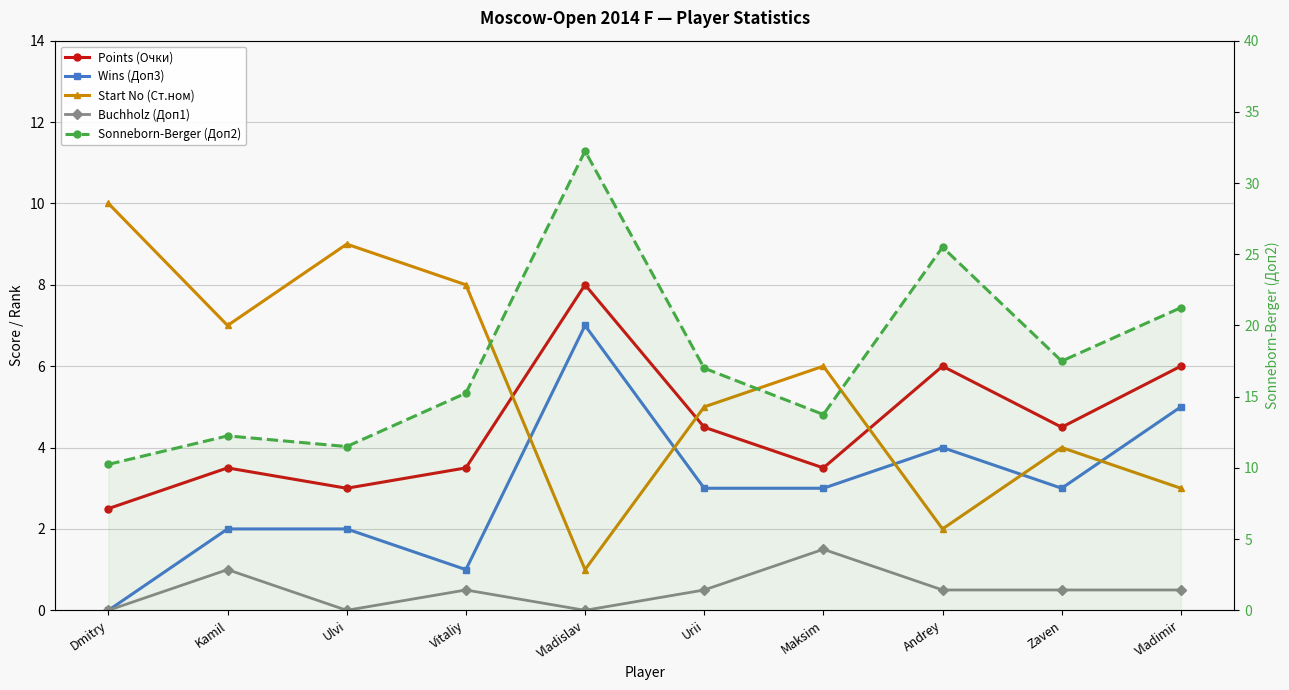

Reading left to right, extract all data points from this chart.

Points (Очки): Dmitry=2.5	Kamil=3.5	Ulvi=3.0	Vitaliy=3.5	Vladislav=8.0	Urii=4.5	Maksim=3.5	Andrey=6.0	Zaven=4.5	Vladimir=6.0
Wins (Доп3): Dmitry=0.0	Kamil=2.0	Ulvi=2.0	Vitaliy=1.0	Vladislav=7.0	Urii=3.0	Maksim=3.0	Andrey=4.0	Zaven=3.0	Vladimir=5.0
Start No (Ст.ном): Dmitry=10.0	Kamil=7.0	Ulvi=9.0	Vitaliy=8.0	Vladislav=1.0	Urii=5.0	Maksim=6.0	Andrey=2.0	Zaven=4.0	Vladimir=3.0
Buchholz (Доп1): Dmitry=0.0	Kamil=1.0	Ulvi=0.0	Vitaliy=0.5	Vladislav=0.0	Urii=0.5	Maksim=1.5	Andrey=0.5	Zaven=0.5	Vladimir=0.5
Sonneborn-Berger (Доп2): Dmitry=10.2	Kamil=12.2	Ulvi=11.5	Vitaliy=15.2	Vladislav=32.2	Urii=17.0	Maksim=13.8	Andrey=25.5	Zaven=17.5	Vladimir=21.2